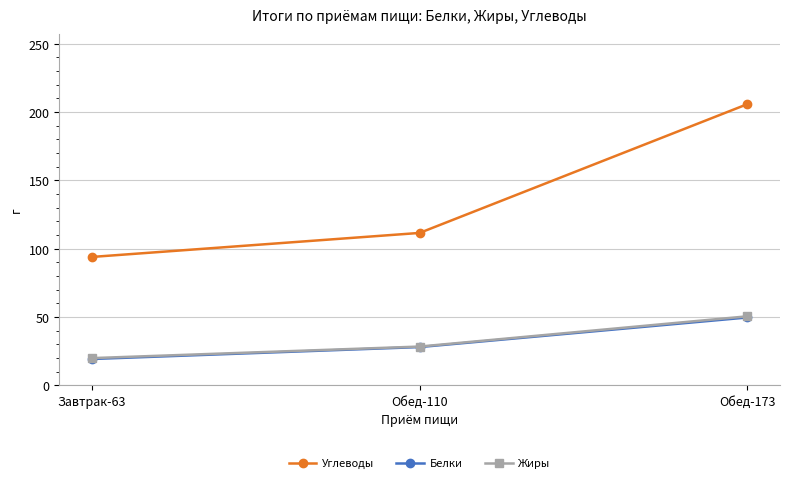

Where does the Жиры series first go above 28?

Обед-110